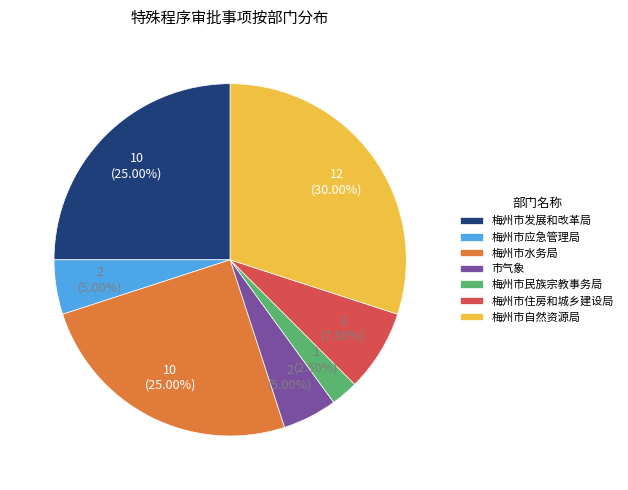

Which category has the biggest portion of the pie?

梅州市自然资源局